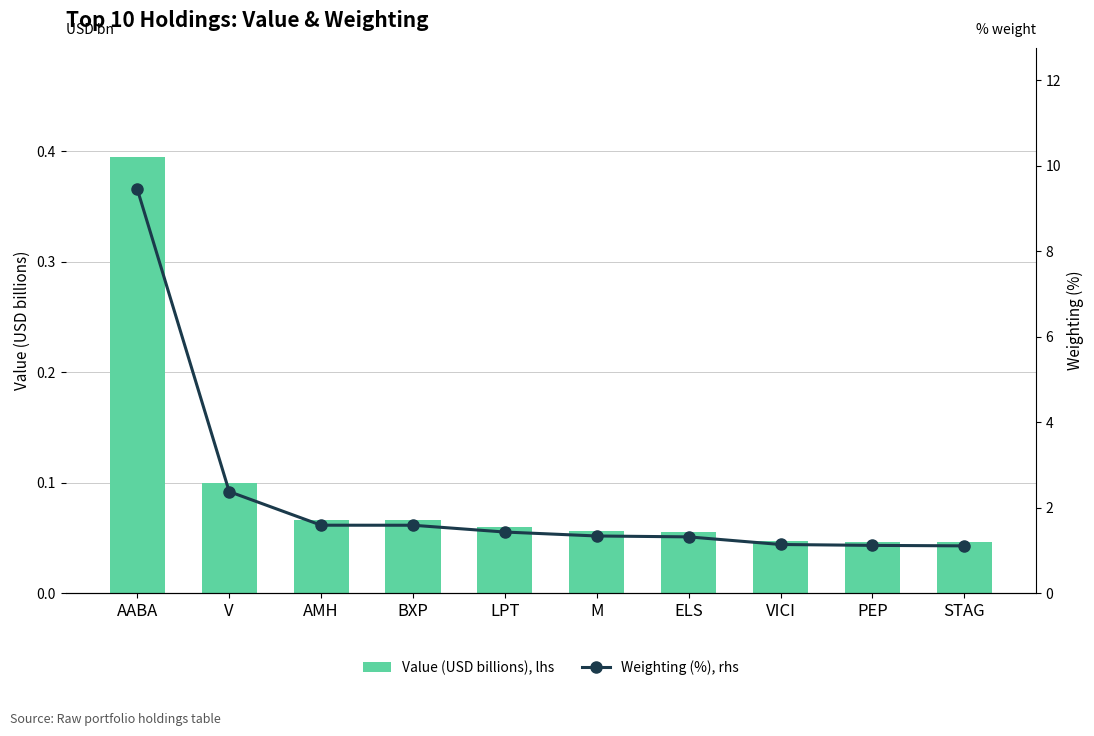

Count the number of data series in this chart.

2